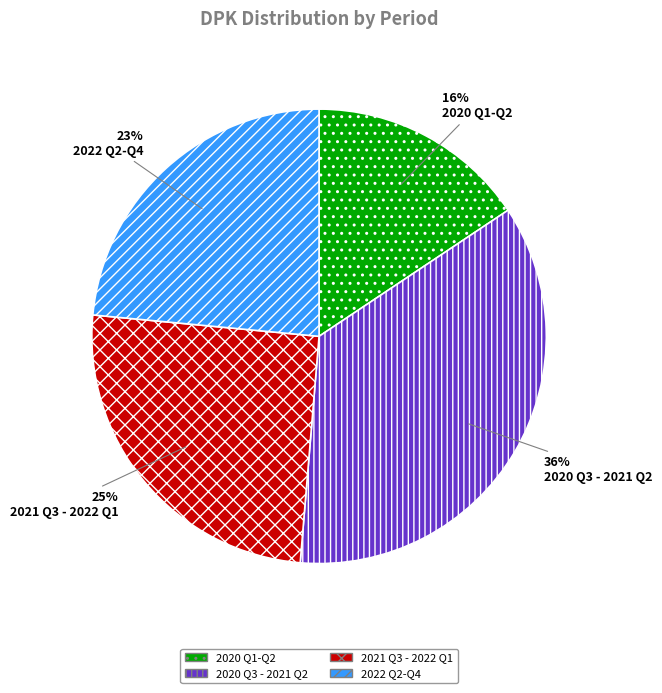

How many segments does this pie chart have?

4